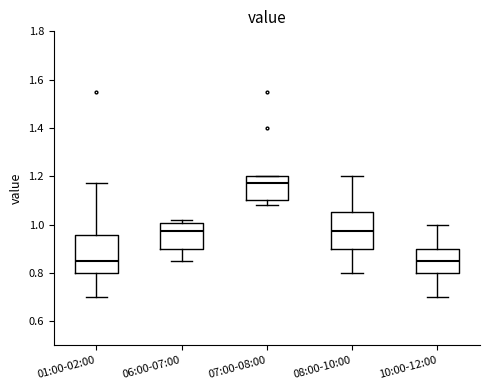

Reading left to right, transcribe this box plot: for each box, give where its median line is, the range the box spans, and where its two whiskers end, as read against the y-axis. The values are not printed on the chart, so give them approximately, as read against the axis.

01:00-02:00: median 0.86, box 0.80 to 0.96, whiskers 0.70 to 1.18
06:00-07:00: median 0.98, box 0.90 to 1.00, whiskers 0.86 to 1.02
07:00-08:00: median 1.18, box 1.10 to 1.20, whiskers 1.08 to 1.20
08:00-10:00: median 0.98, box 0.90 to 1.06, whiskers 0.80 to 1.20
10:00-12:00: median 0.86, box 0.80 to 0.90, whiskers 0.70 to 1.00